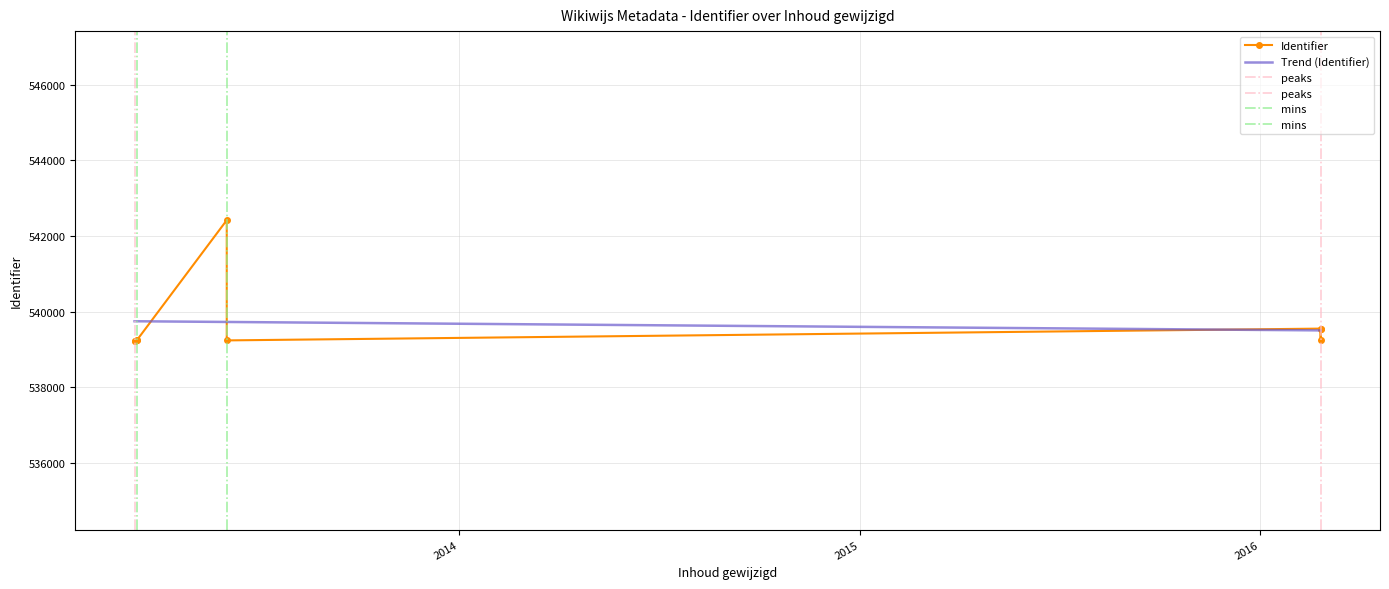

Reading left to right, transcribe all the data shown in this chart.

2013-03-11=539235	2013-03-11=539238	2013-03-13=539239	2013-03-13=539243	2013-06-03=542421	2013-06-03=539241	2016-02-25=539553	2016-02-25=539245	2016-02-25=539550